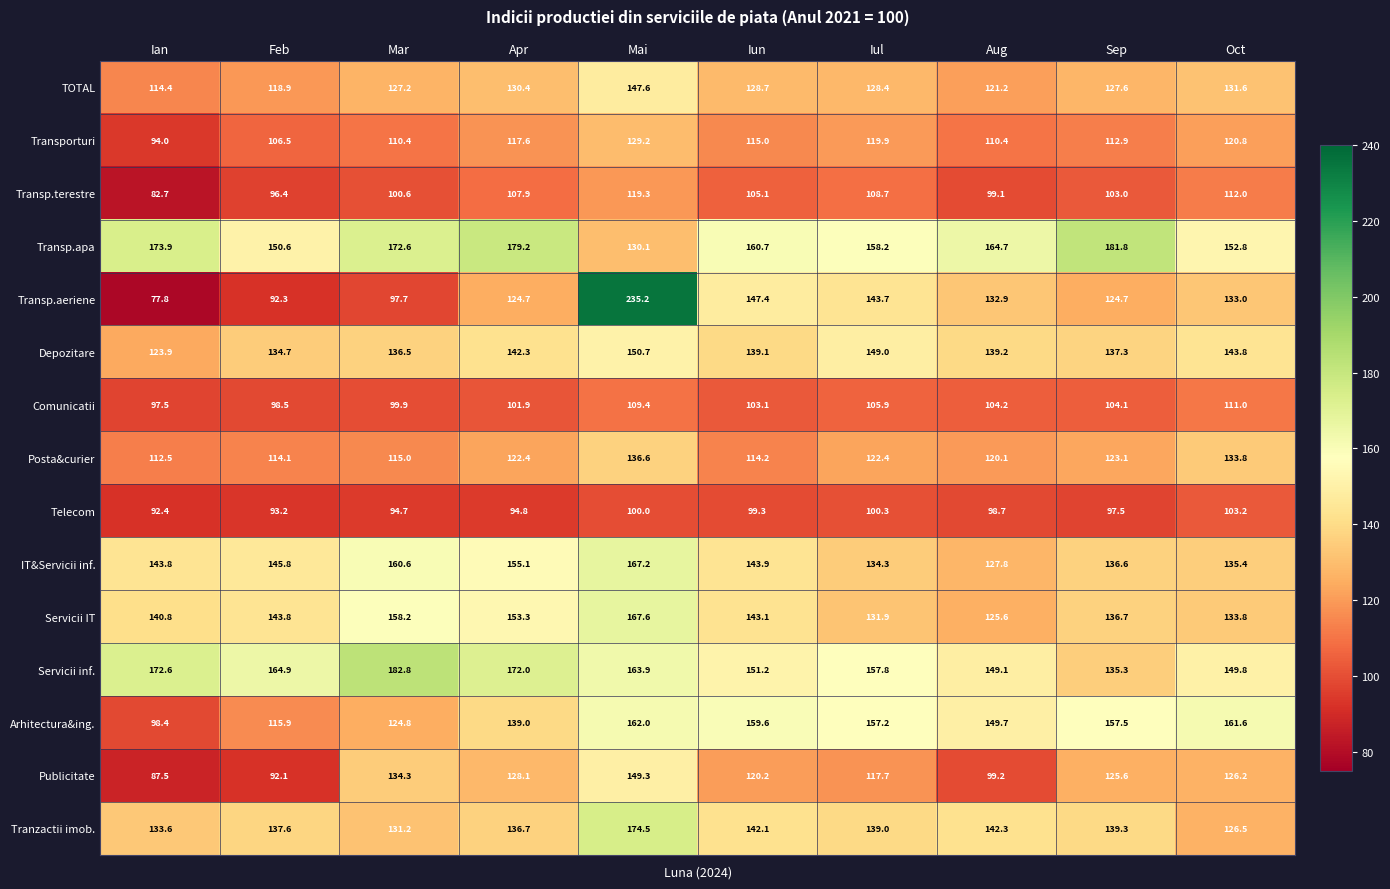

Which series has the largest range (max minus min)?

Transp.aeriene